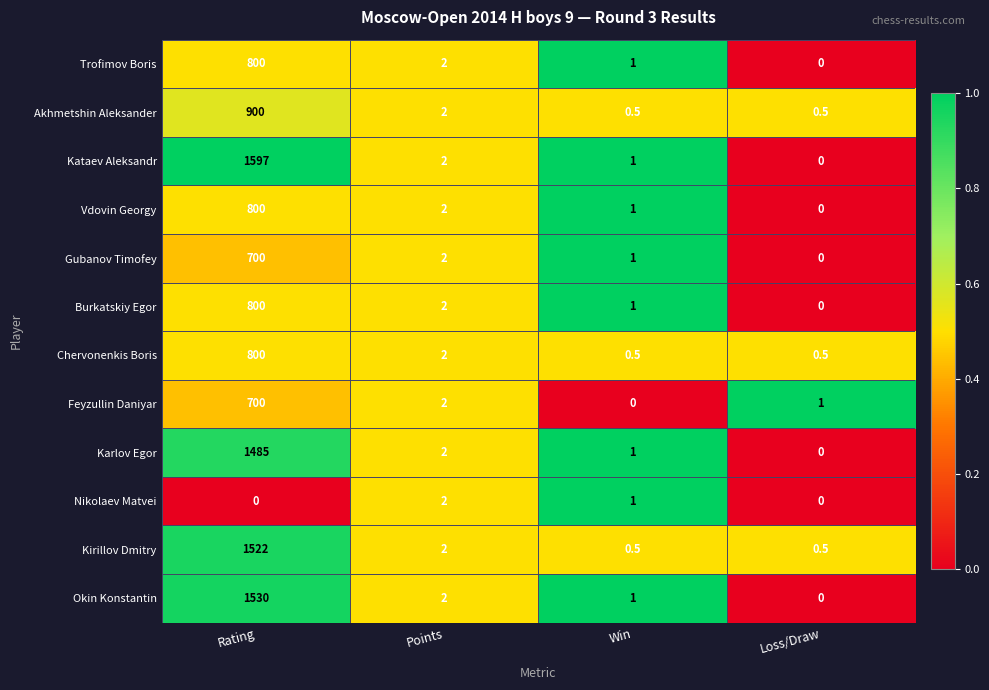

What is the difference between the highest and lowest values at Rating?

1597.0